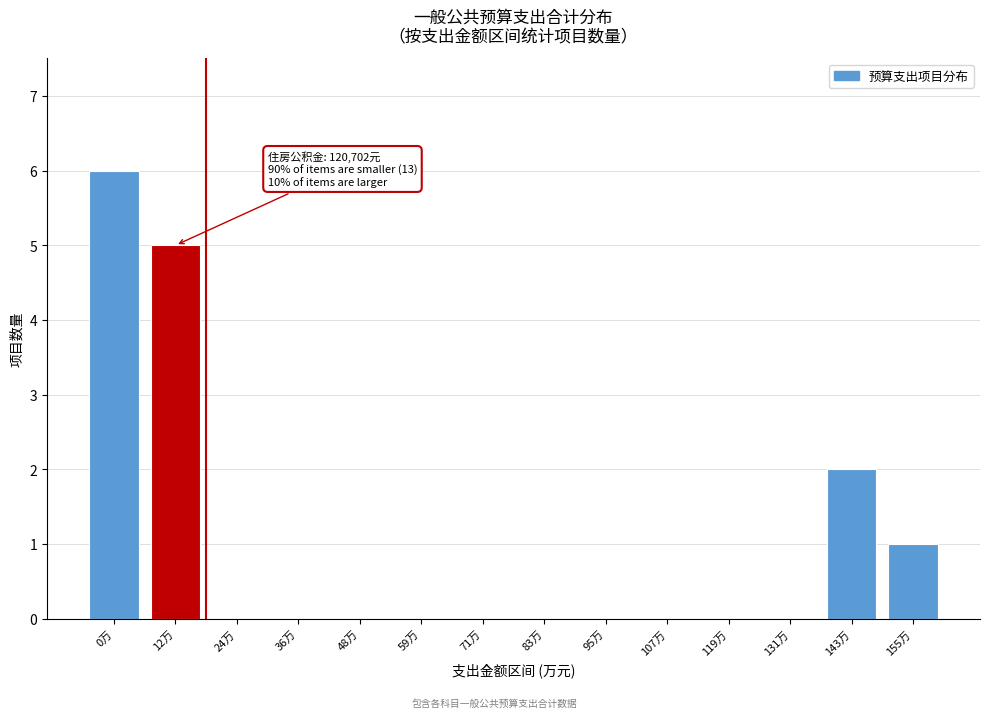

Reading right to left, what are all the values shown in this chart?

155万=1	143万=2	131万=0	119万=0	107万=0	95万=0	83万=0	71万=0	59万=0	48万=0	36万=0	24万=0	12万=5	0万=6